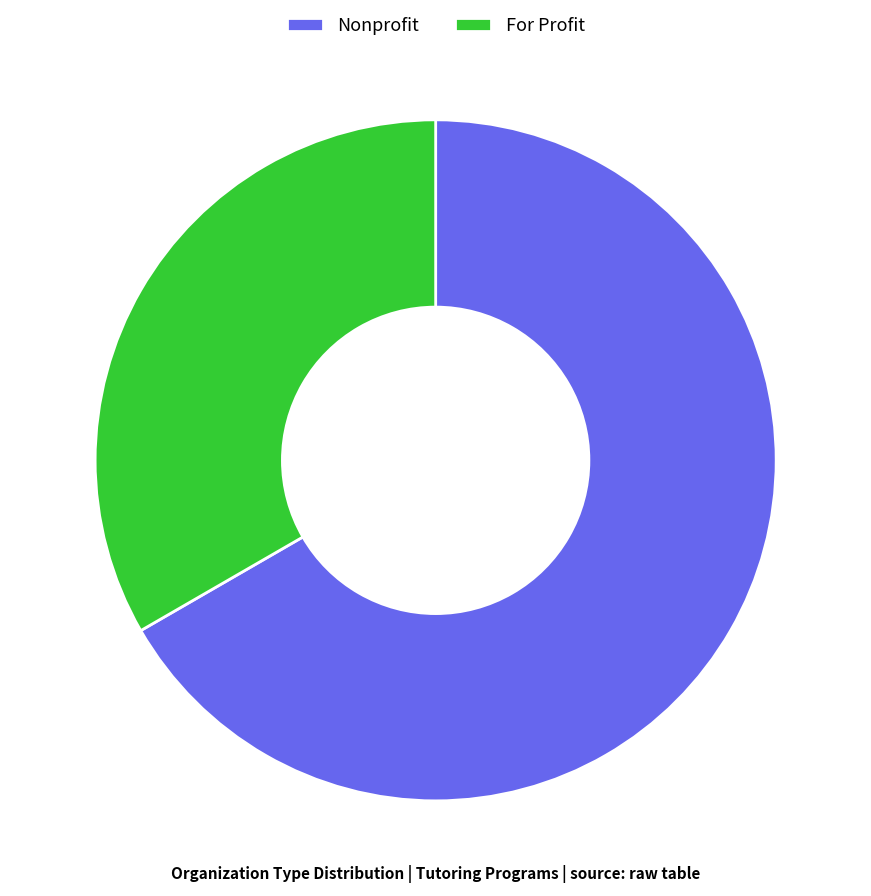

What is the smallest slice in the pie chart?

For Profit